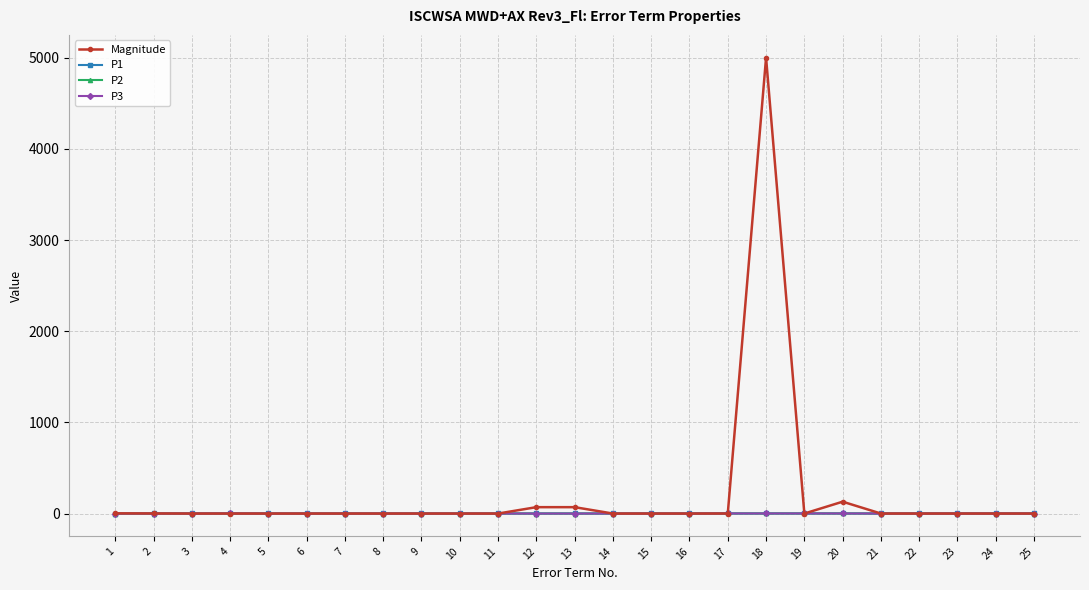

Does the chart have visible grid lines?

Yes